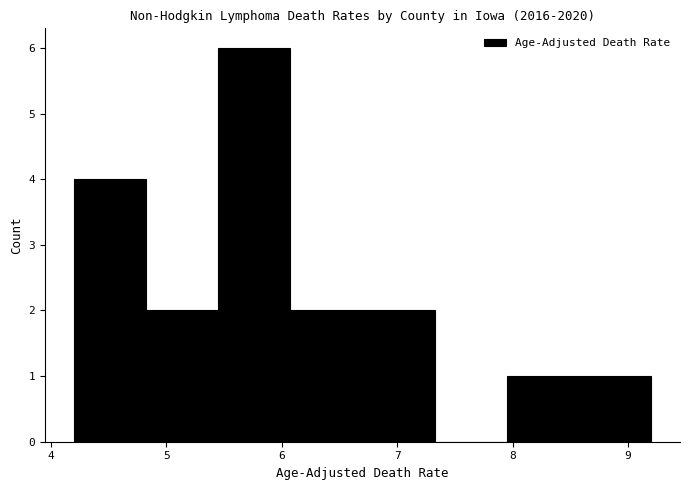

Which range on the x-axis has the tallest bar?

5.5 to 6.1